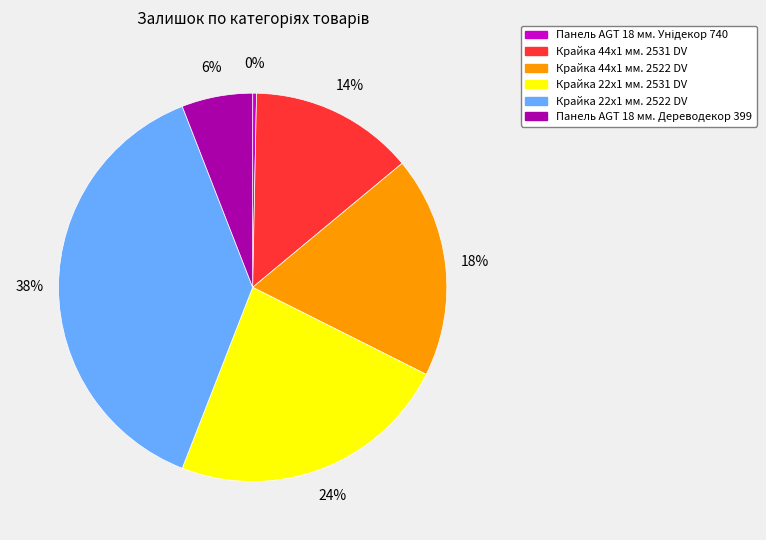

Approximately how many times larger is the value at Крайка 44x1 мм. 2522 DV compared to Крайка 44x1 мм. 2531 DV?

1.3